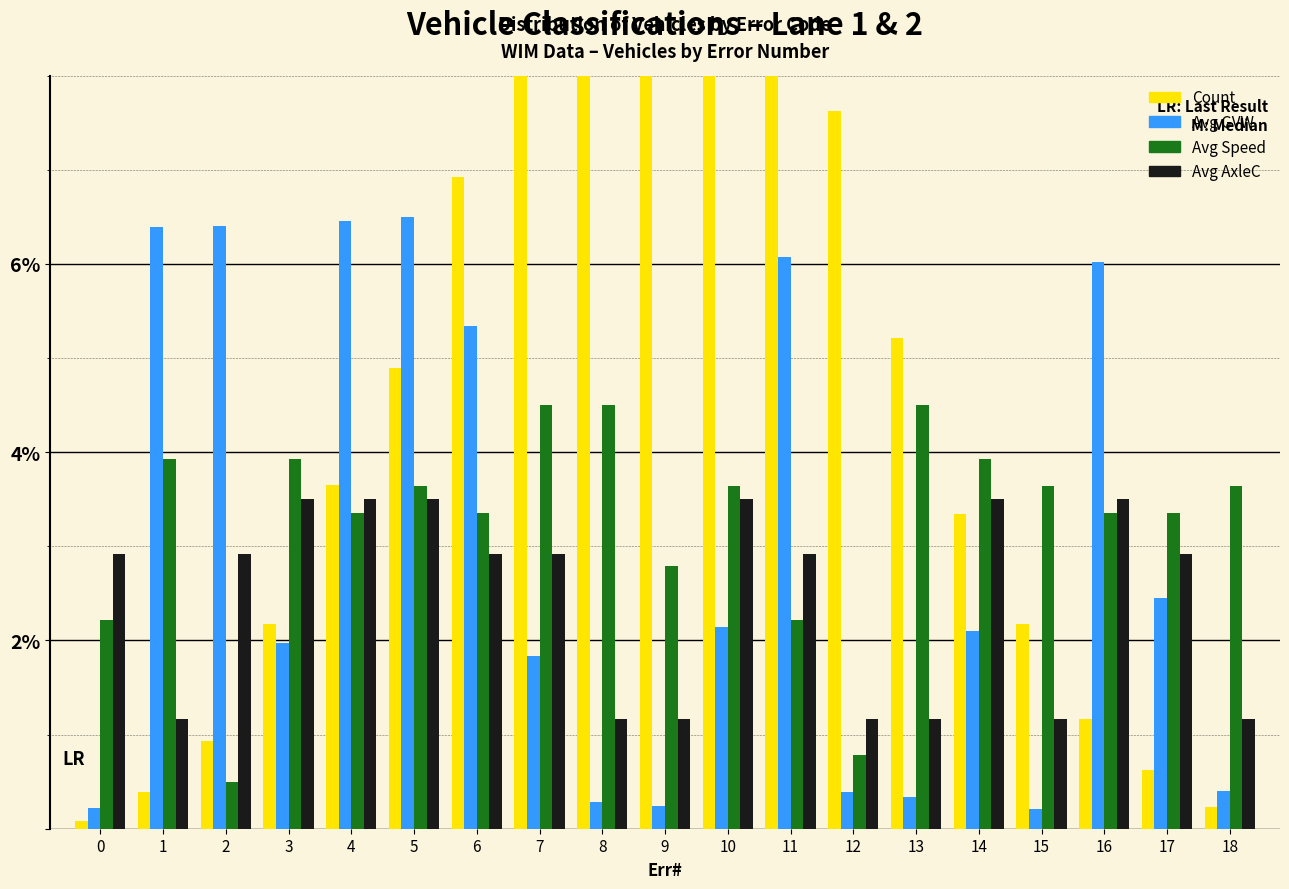

Where is Avg AxleC nearest to the value 2?

1